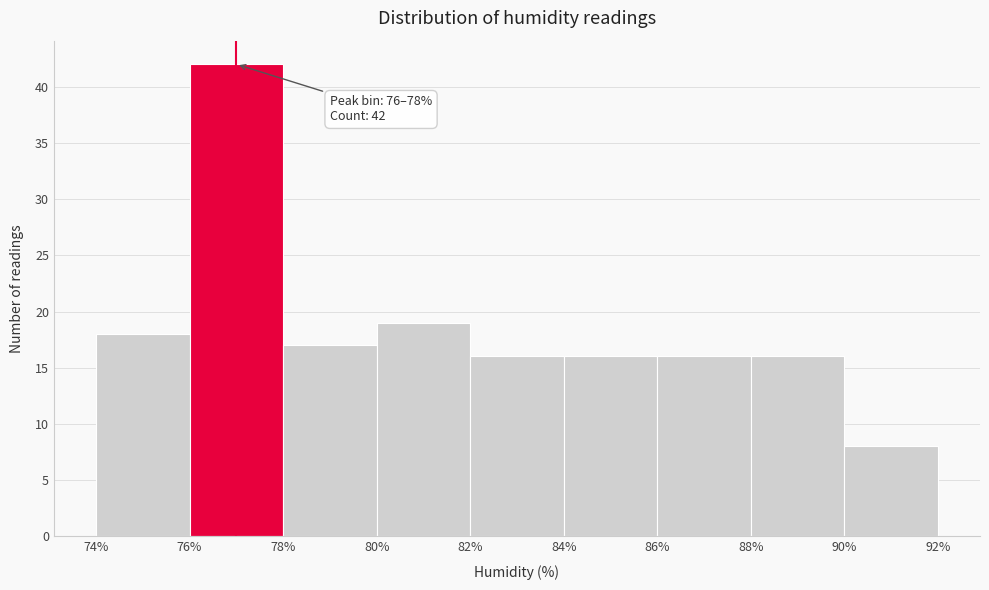

Which range on the x-axis has the tallest bar?

76% to 78%